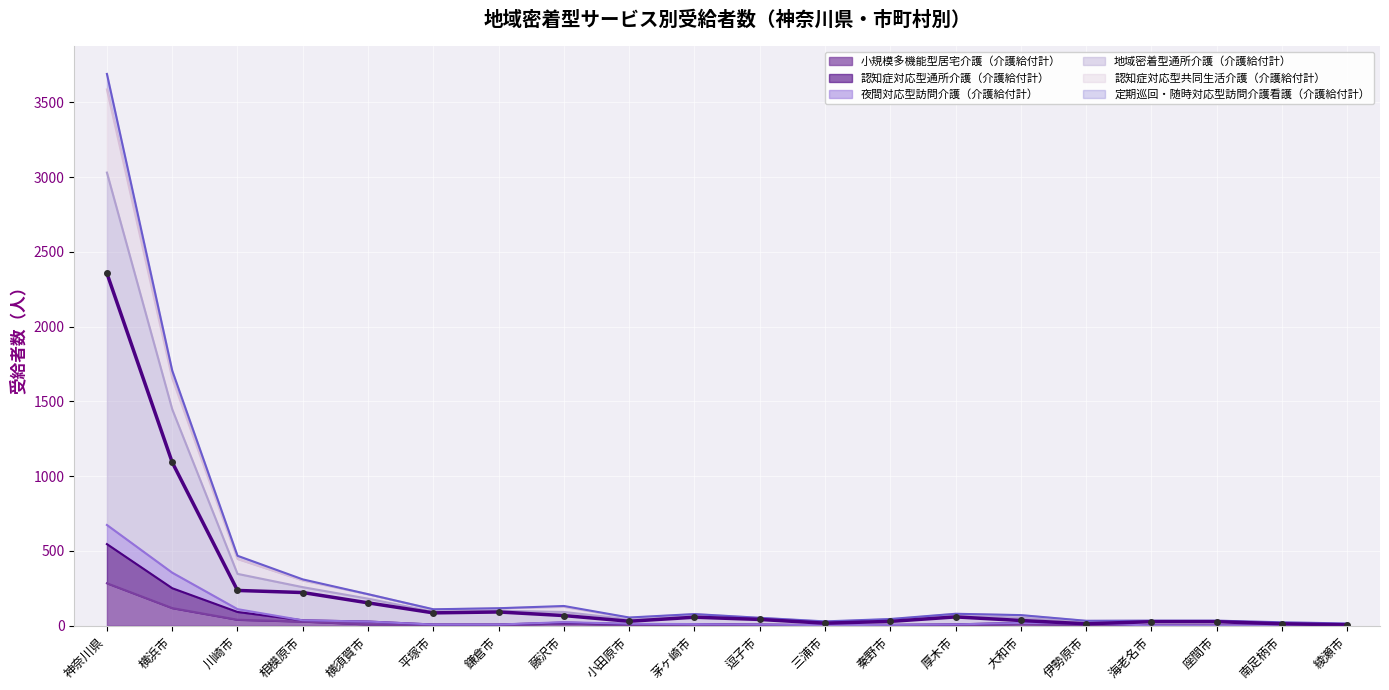

At which label is the value closest to 1181?

横浜市